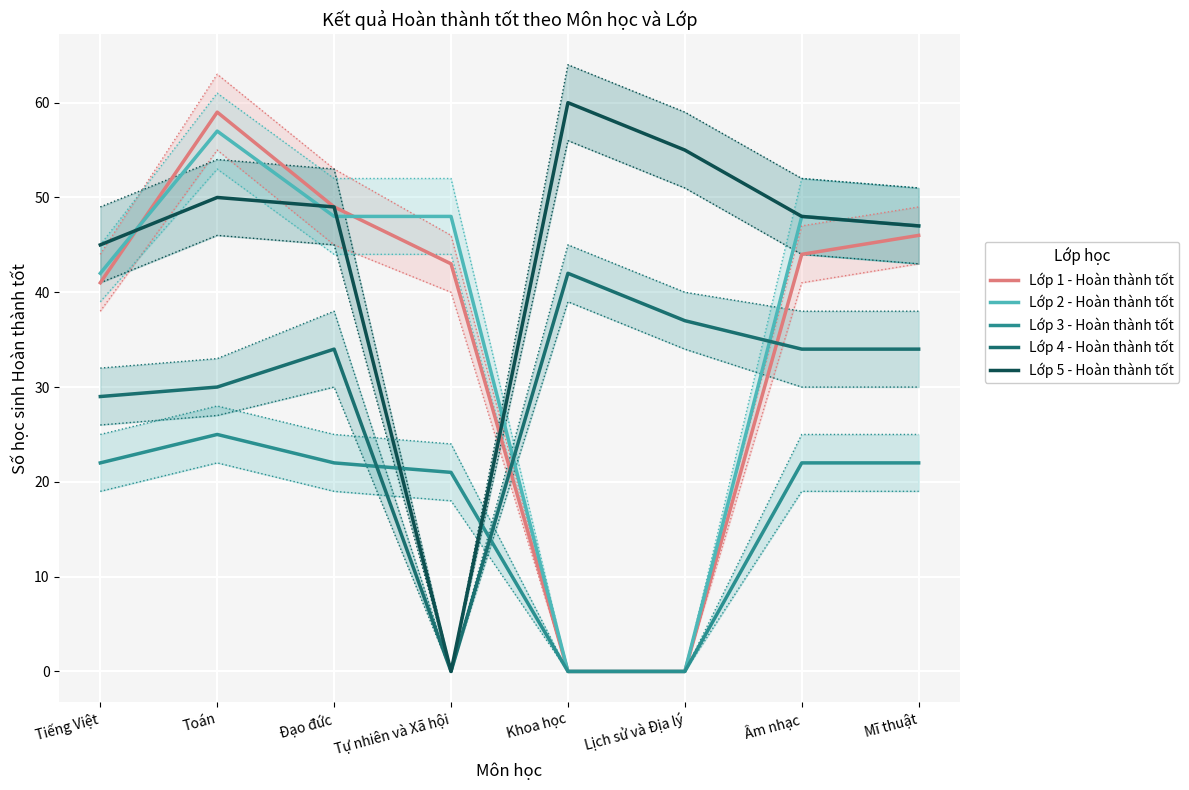

Which label corresponds to the smallest value in the chart?

Khoa học